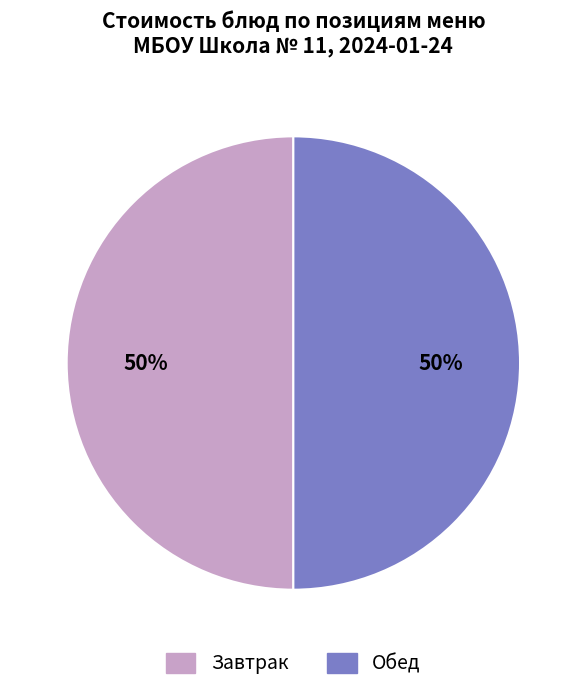

To the nearest percent, what percentage of the pie is Завтрак?

50%